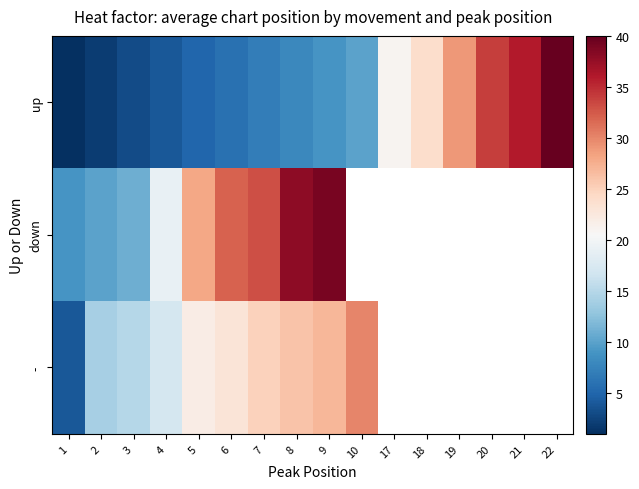

What is the difference between the highest and lowest values at 6?

26.0